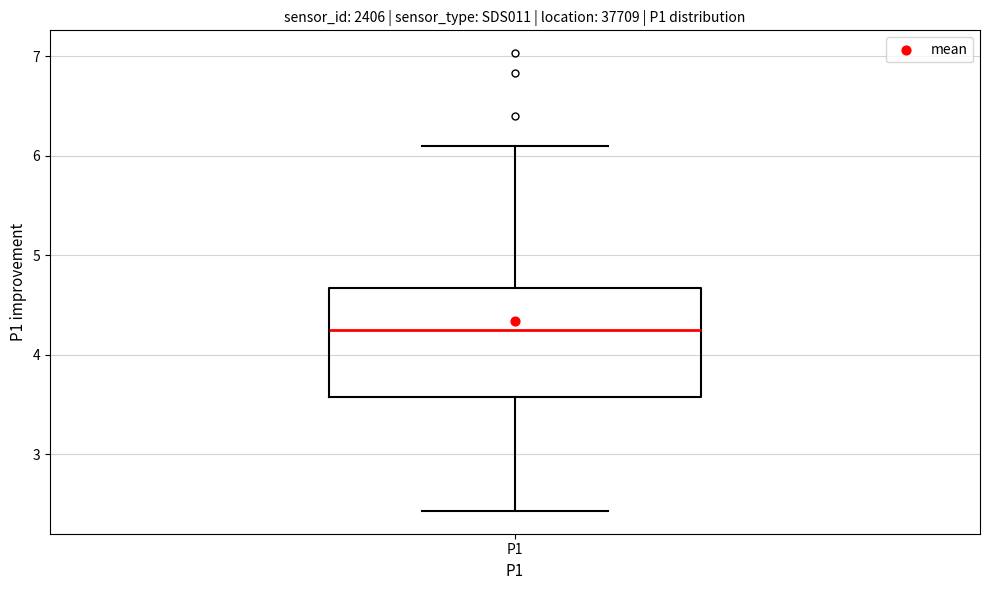

Transcribe this box plot: give where the median line is, the range the box spans, and where the two whiskers end, as read against the y-axis. The values are not printed on the chart, so give them approximately, as read against the axis.

median 4.3, box 3.6 to 4.7, whiskers 2.4 to 6.1